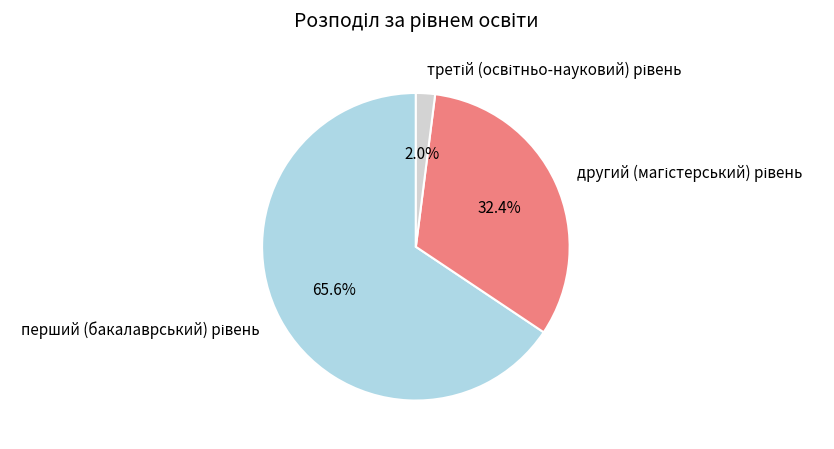

Does any single category account for the majority?

Yes